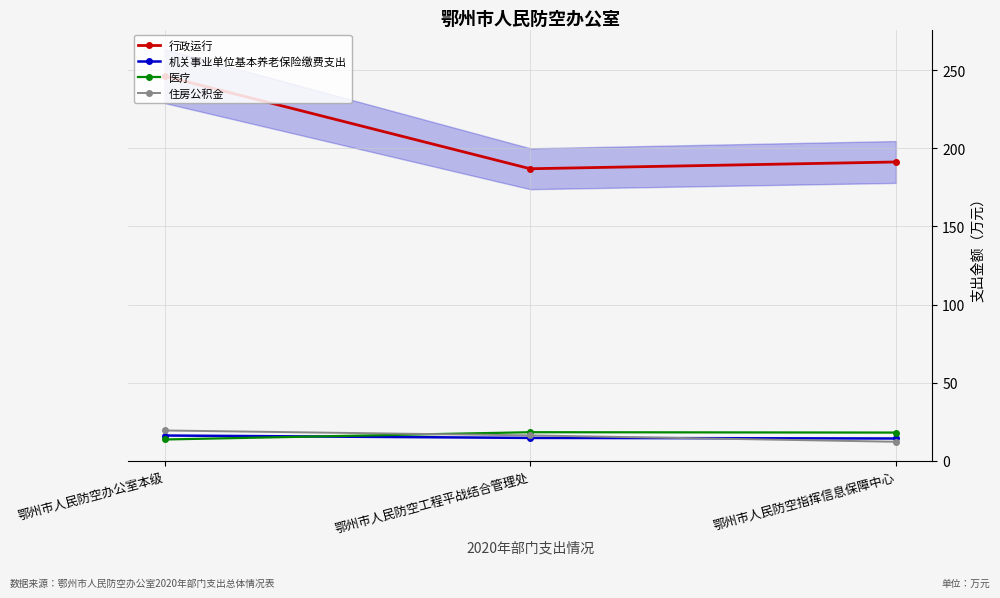

What is the label of the 1st point from the left?

鄂州市人民防空办公室本级